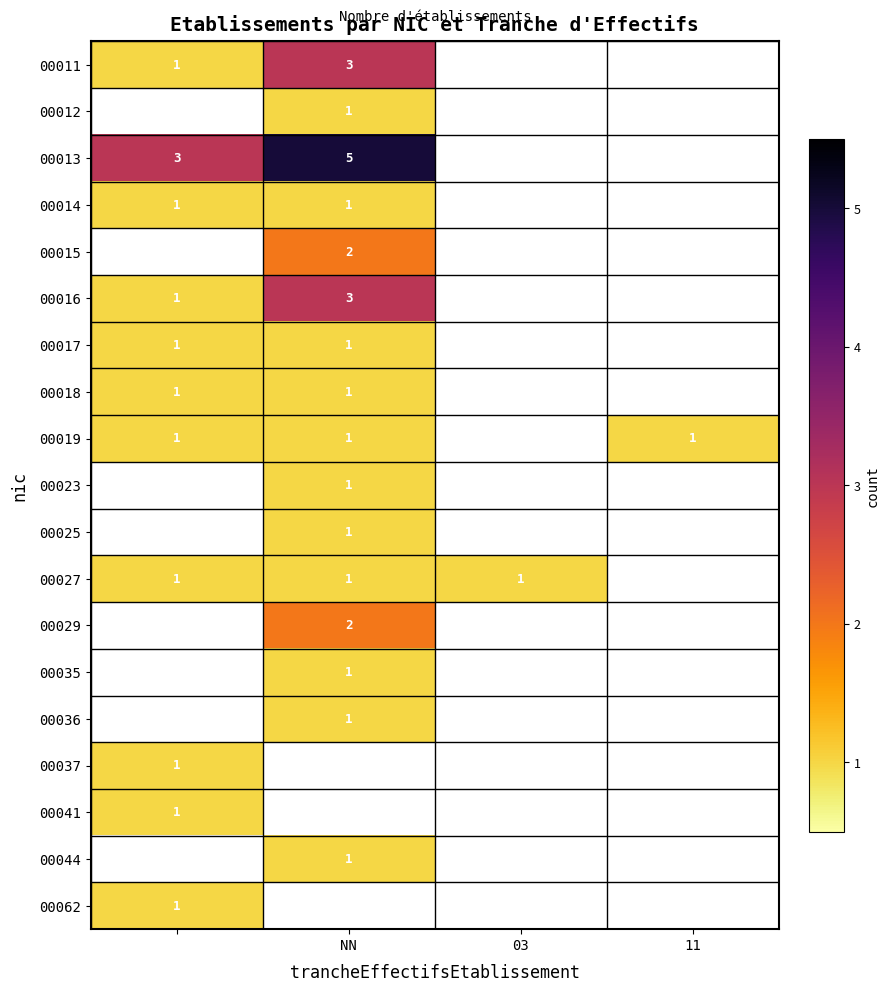

What is the greatest value displayed?

5.0